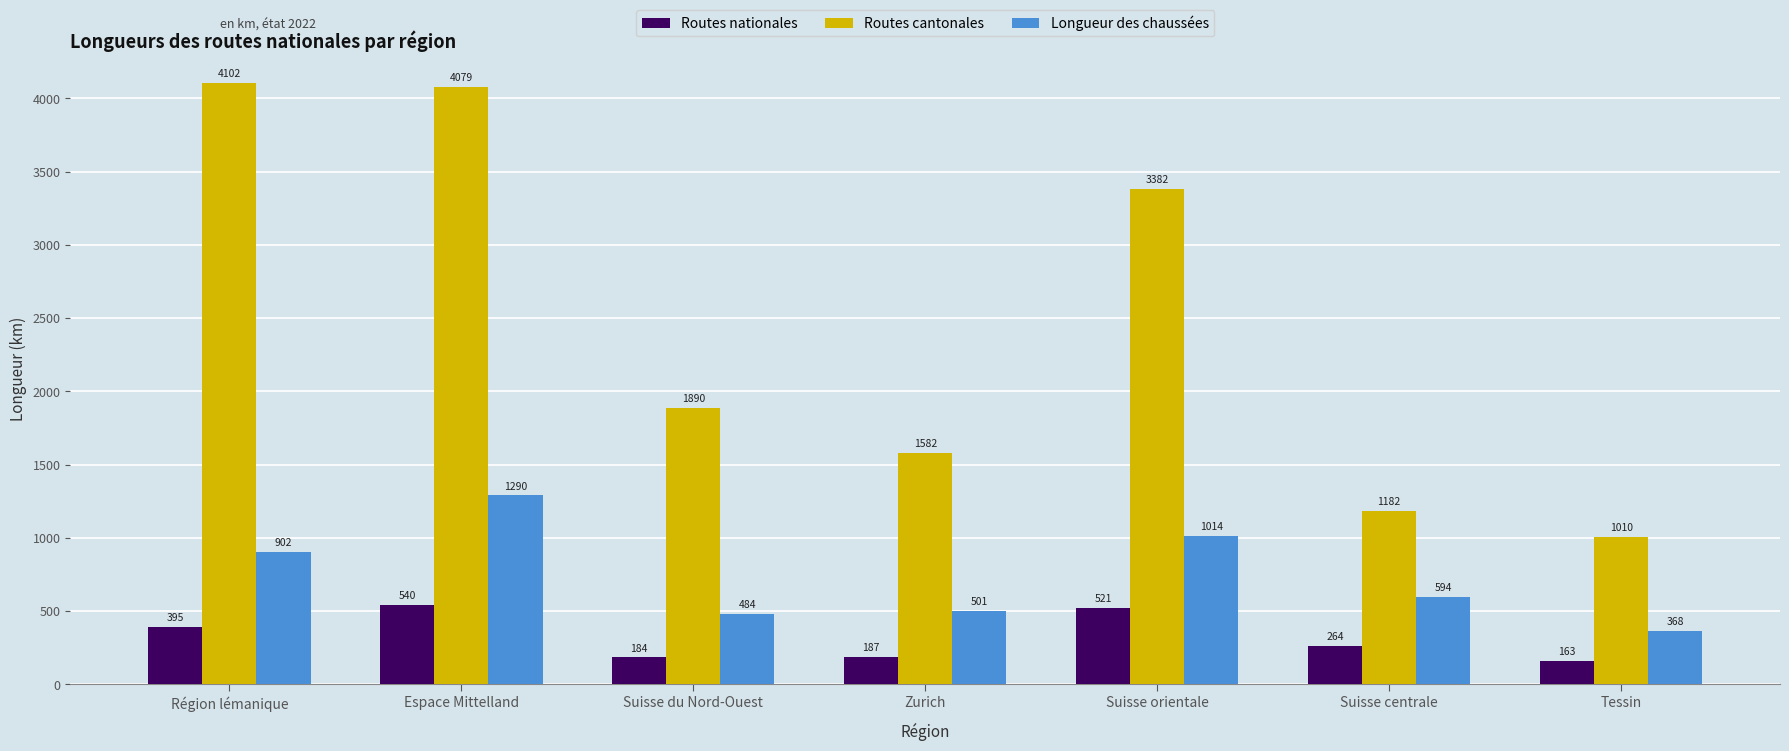

Rank the series at Espace Mittelland from lowest to highest value.

Routes nationales, Longueur des chaussées, Routes cantonales